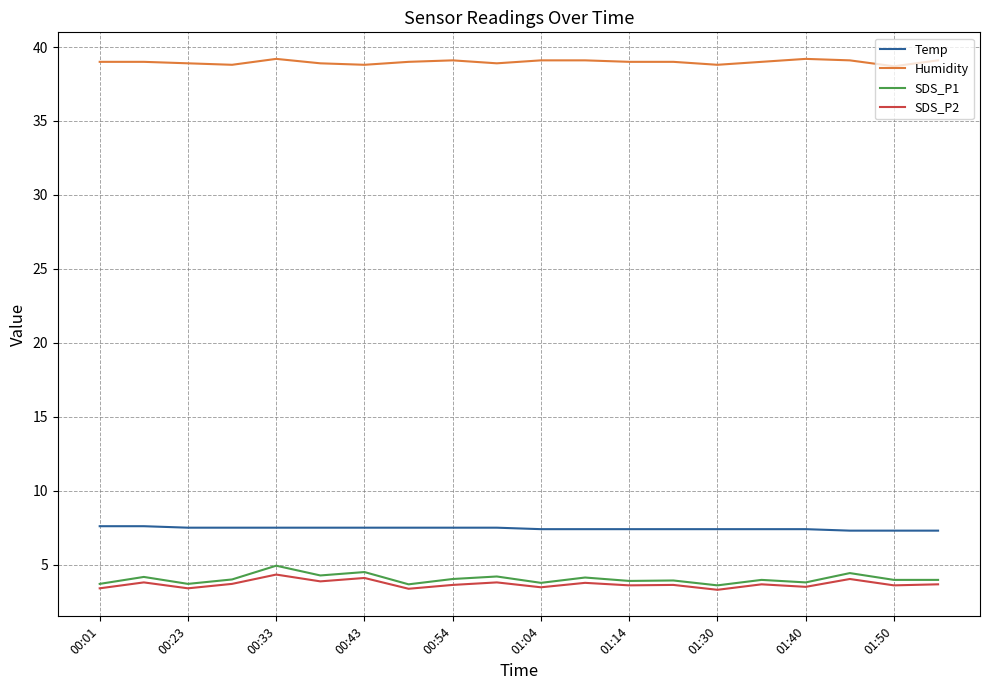

What are all the series names shown in the legend?

Temp, Humidity, SDS_P1, SDS_P2